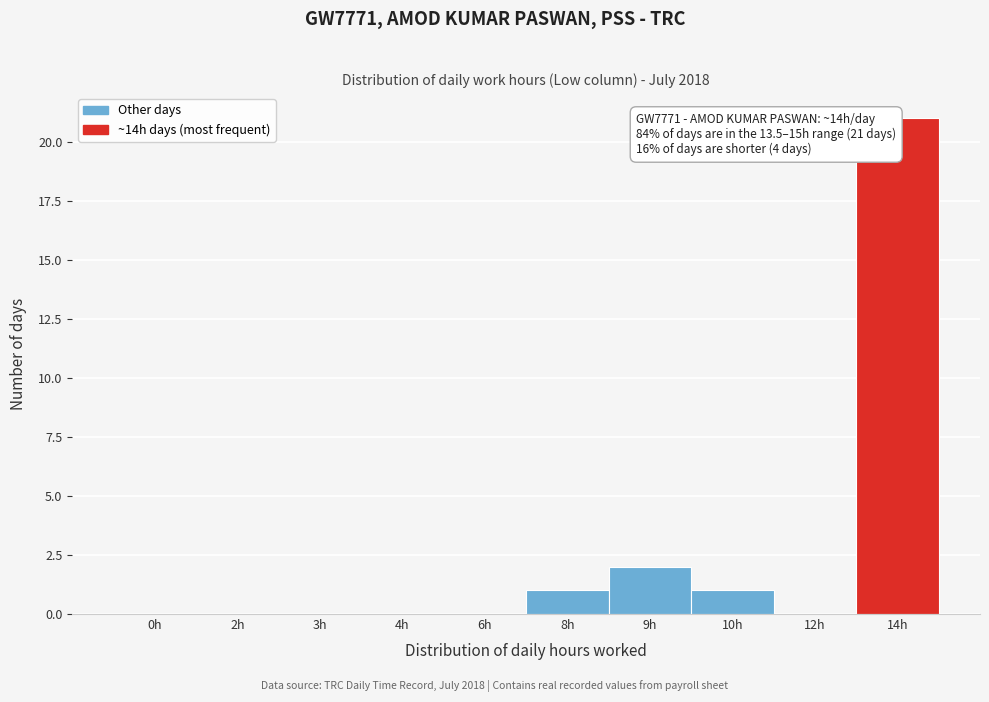

Reading left to right, what are all the values shown in this chart?

0h=0	2h=0	3h=0	4h=0	6h=0	8h=1	9h=2	10h=1	12h=0	14h=21